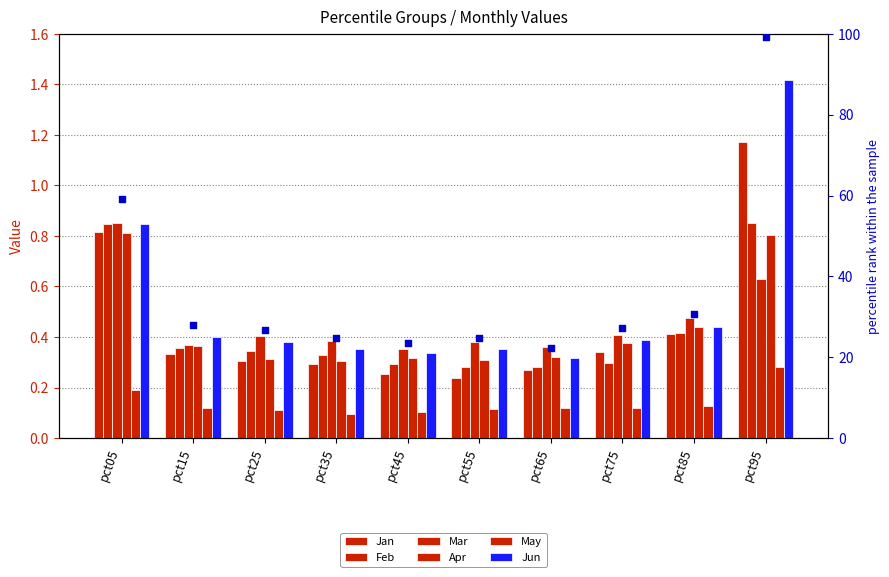

Is the value of Feb at pct85 greater than the value of Apr at pct85?

No